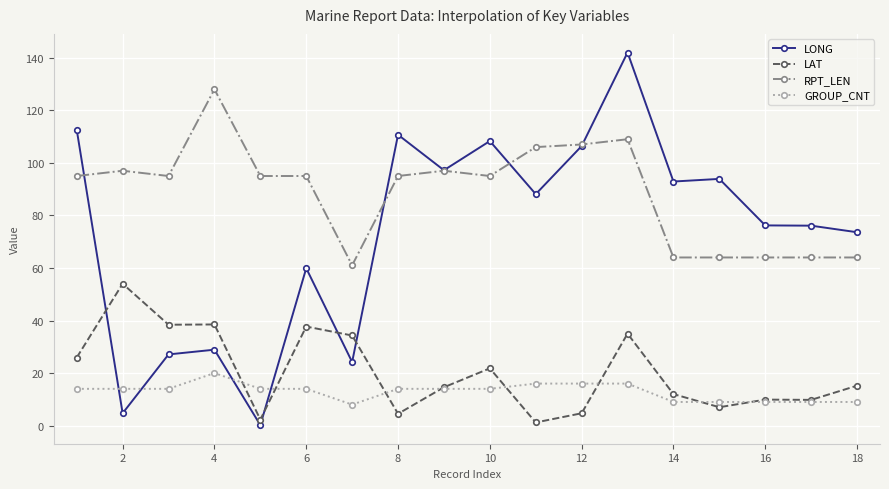

What is the maximum value for RPT_LEN?

128.0